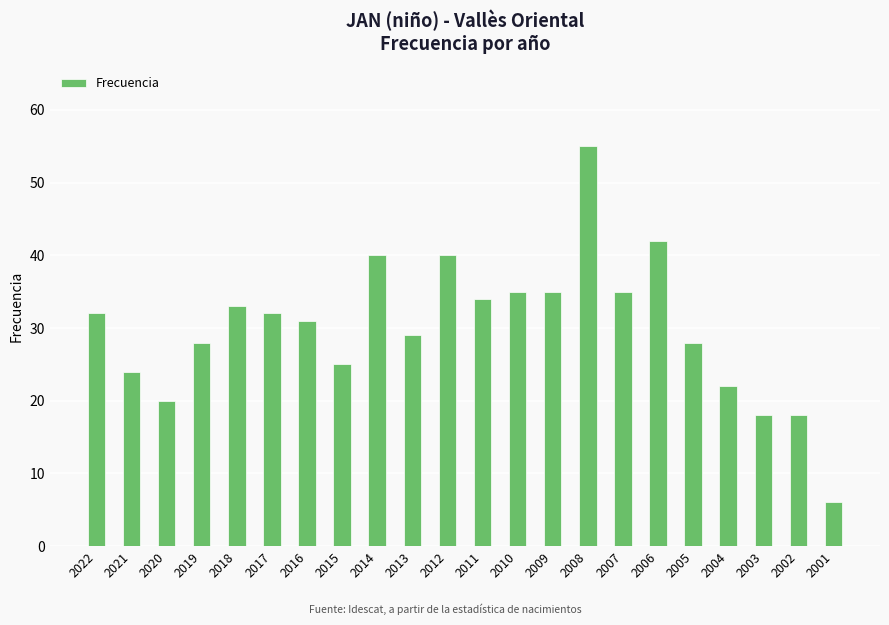

What is the value of the 21st bar from the left?

18